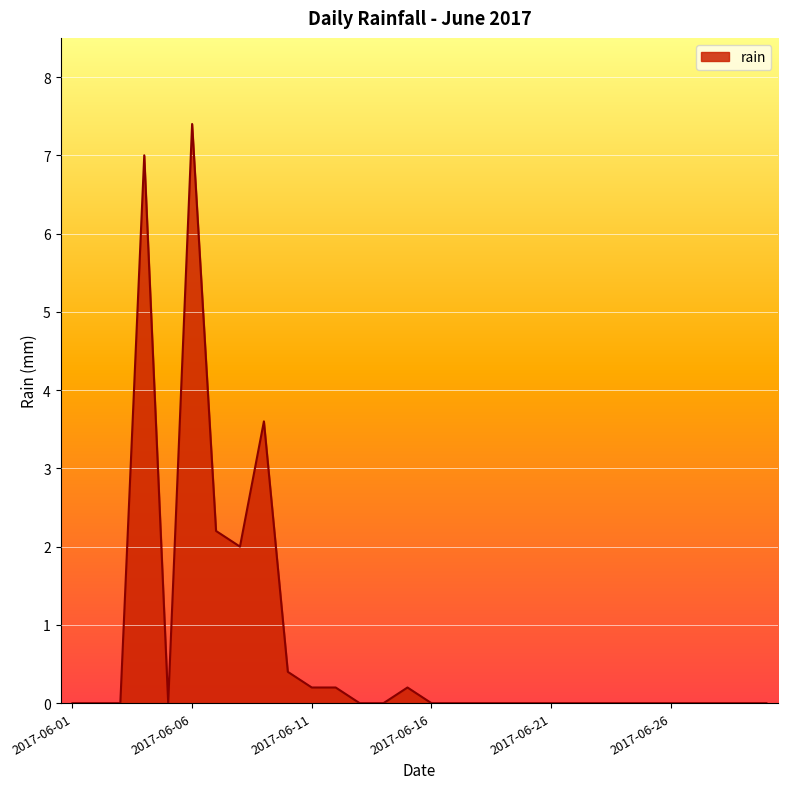

What is the maximum value shown in the chart?

7.4